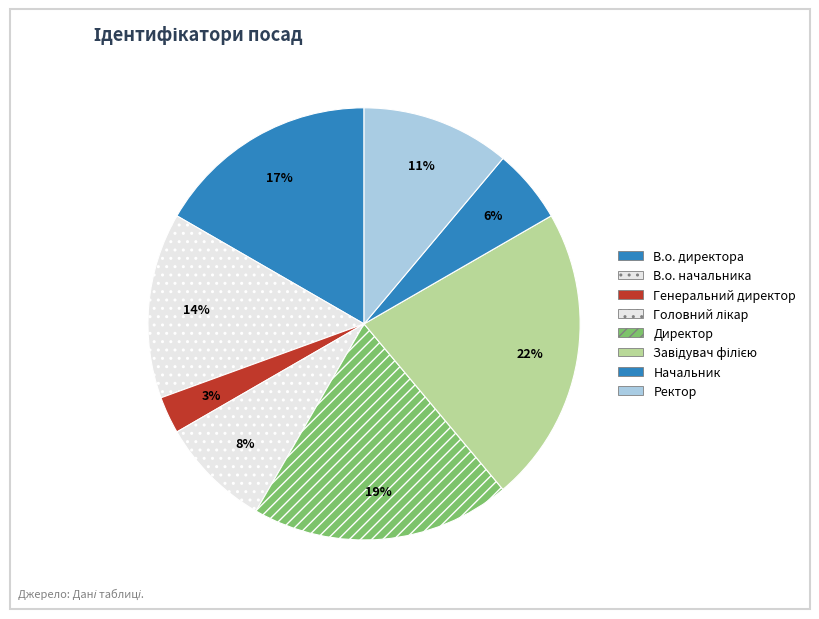

What percentage is the В.о. директора slice, to the nearest percent?

17%